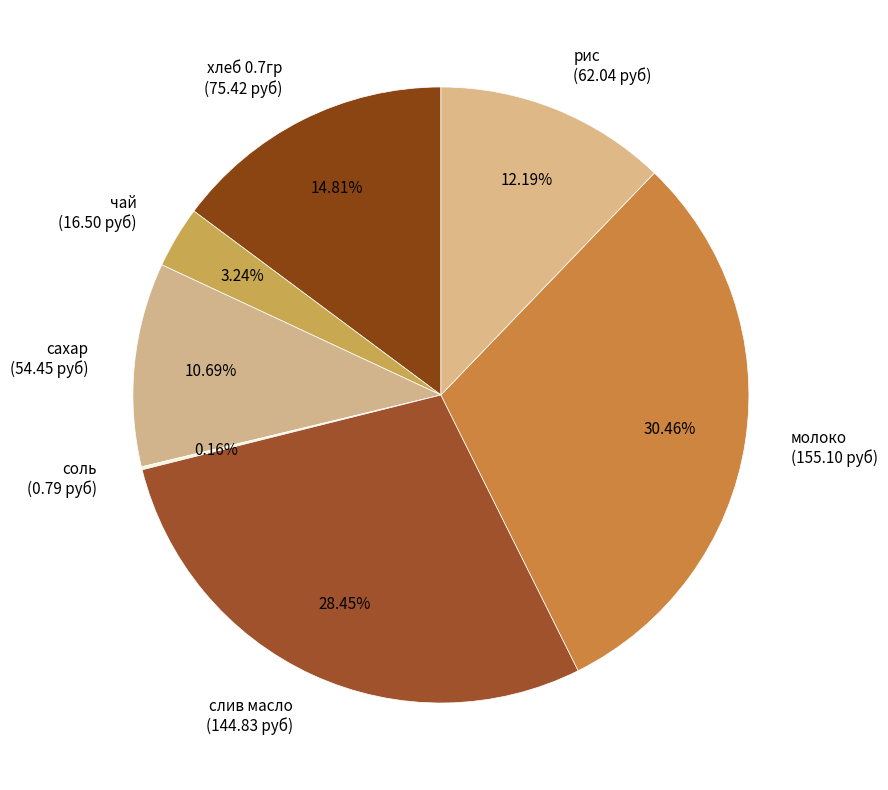

Is чай (16.50 руб) the majority of the pie?

No